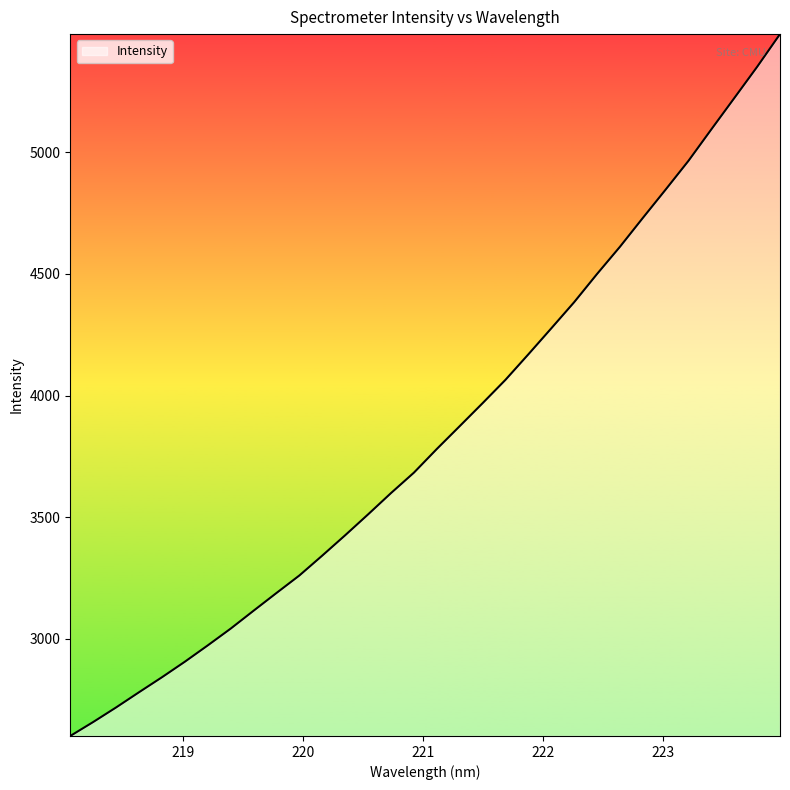

What is the difference between the maximum and minimum values?

2886.5